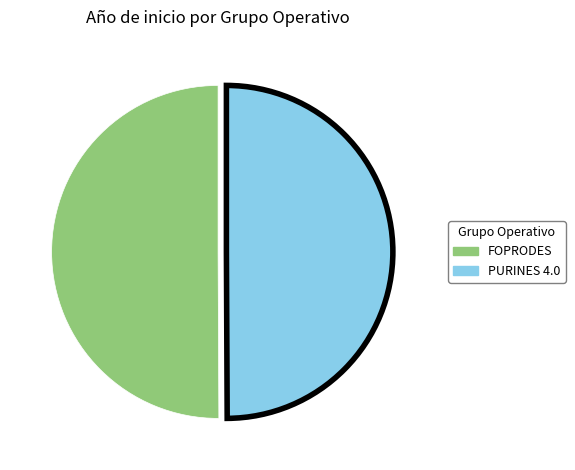

True or false: PURINES 4.0 accounts for 50% of the total.

True